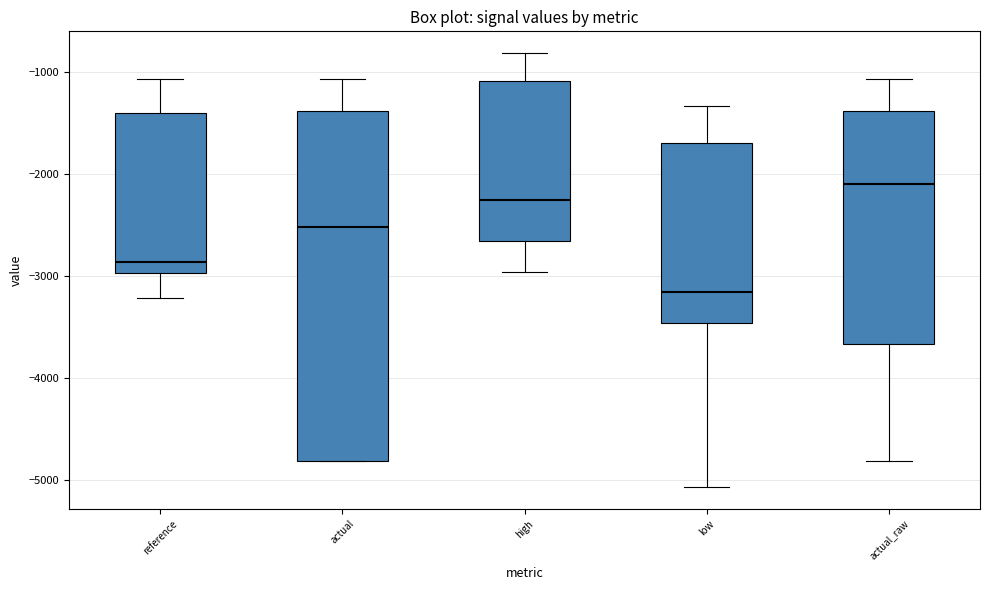

Where is the upper edge of the box for low on the y-axis? The values are not printed on the chart, so give them approximately, as read against the axis.

-1700